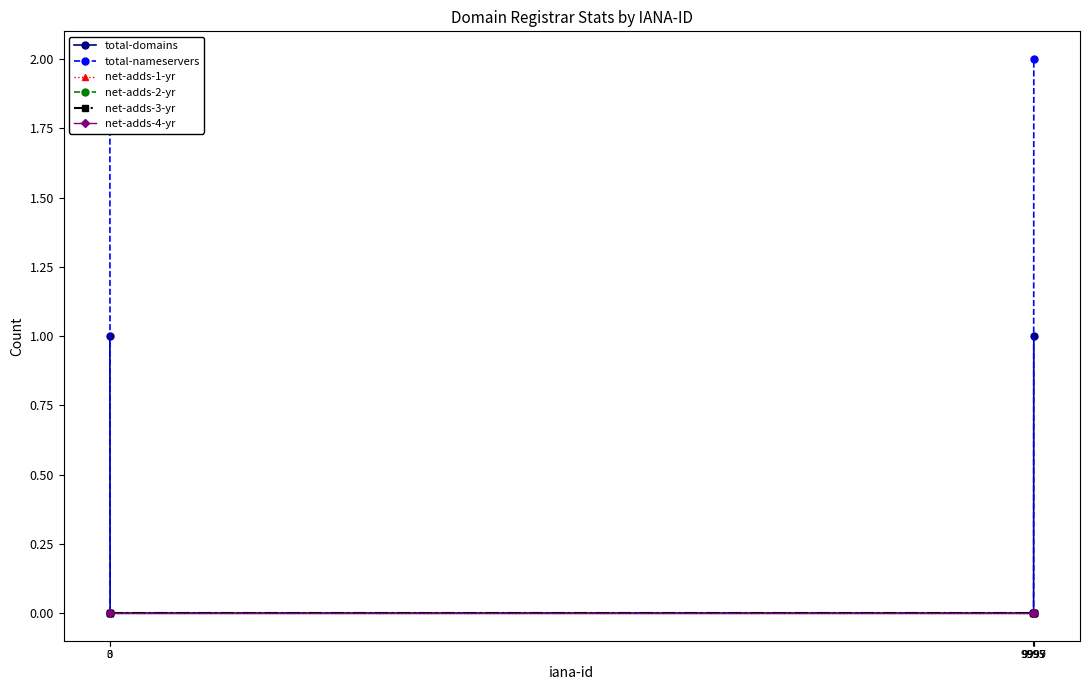

List the labels in order of net-adds-3-yr value, largest first.

0, 3, 9995, 9997, 9999